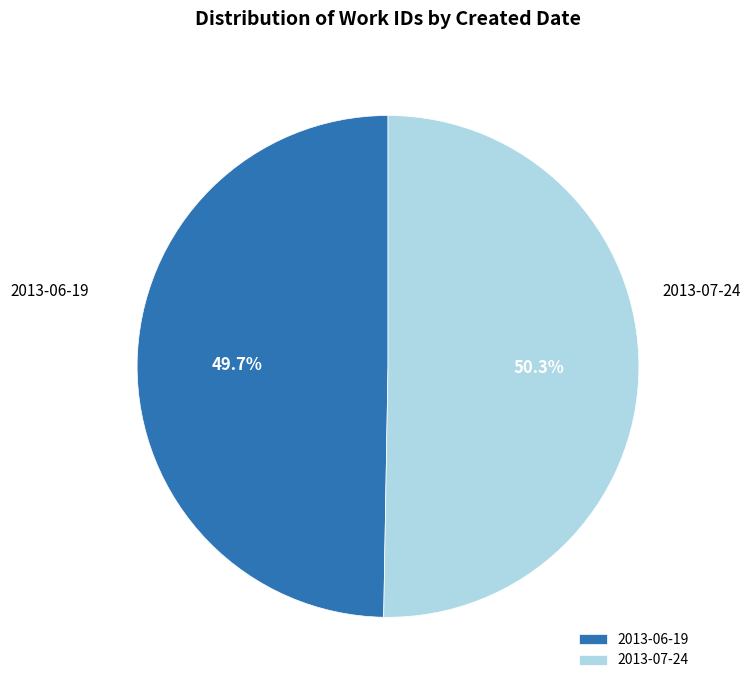

What is the majority slice?

2013-07-24